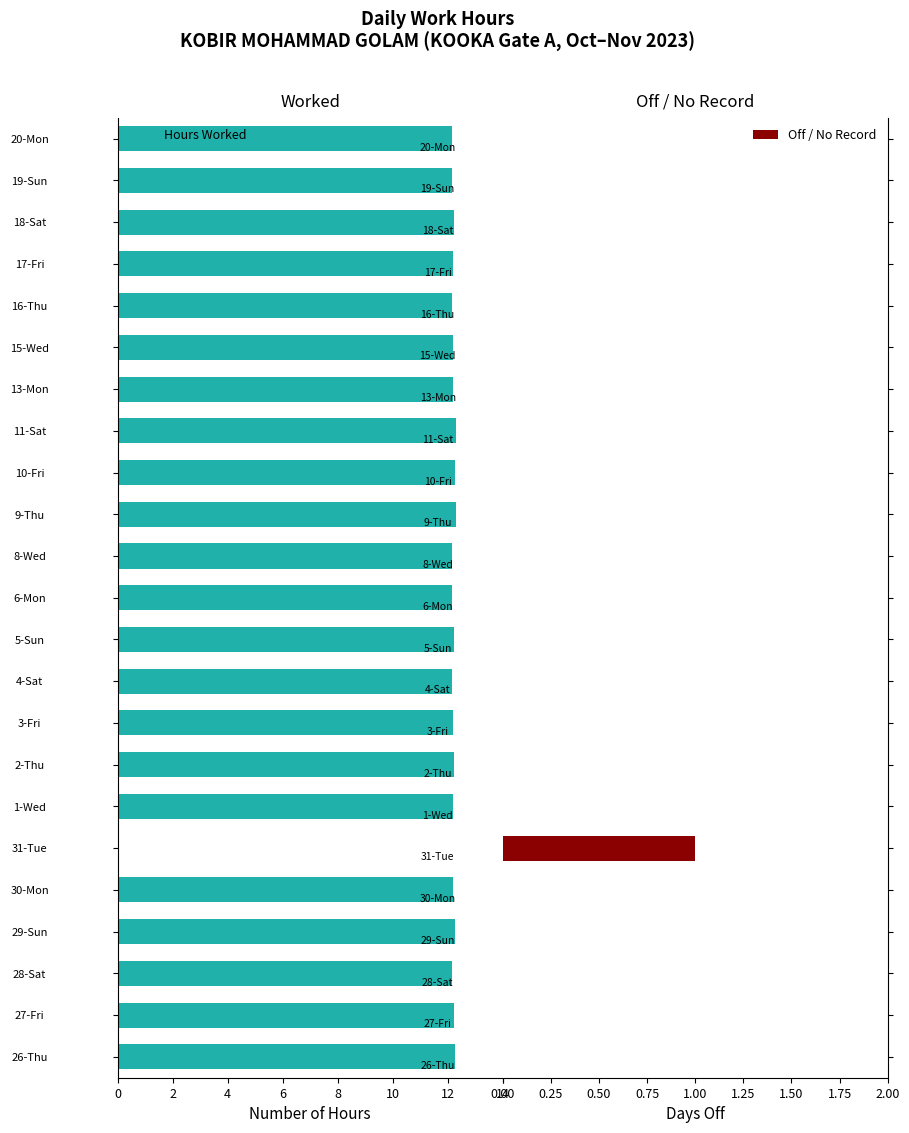

Is it true that Hours Worked equals 3.7 at 1-Wed?

False